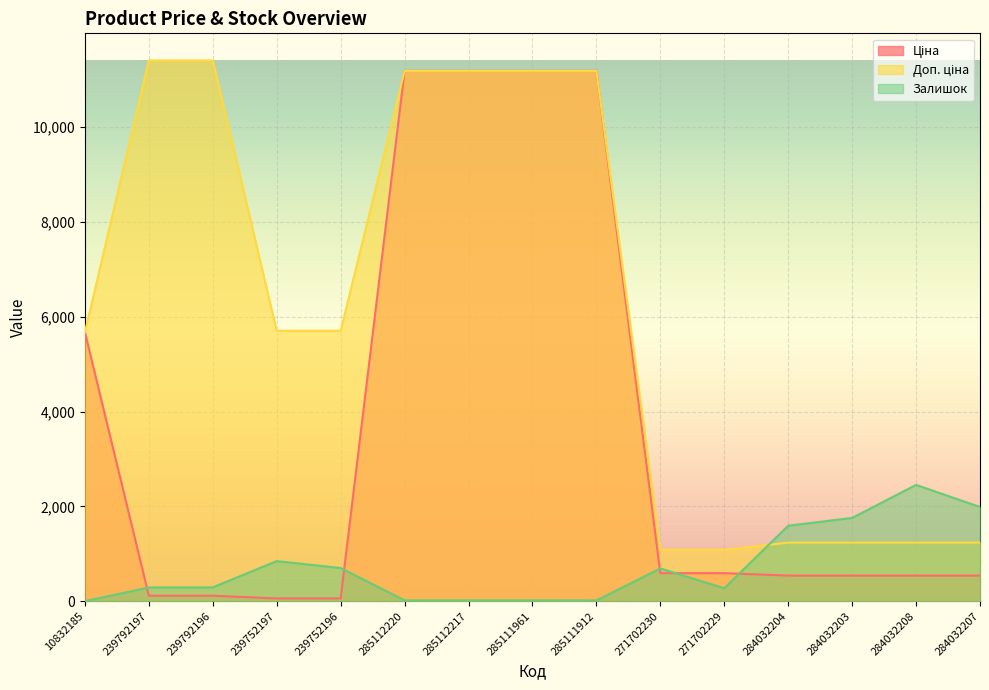

What are all the series names shown in the legend?

Ціна, Доп. ціна, Залишок